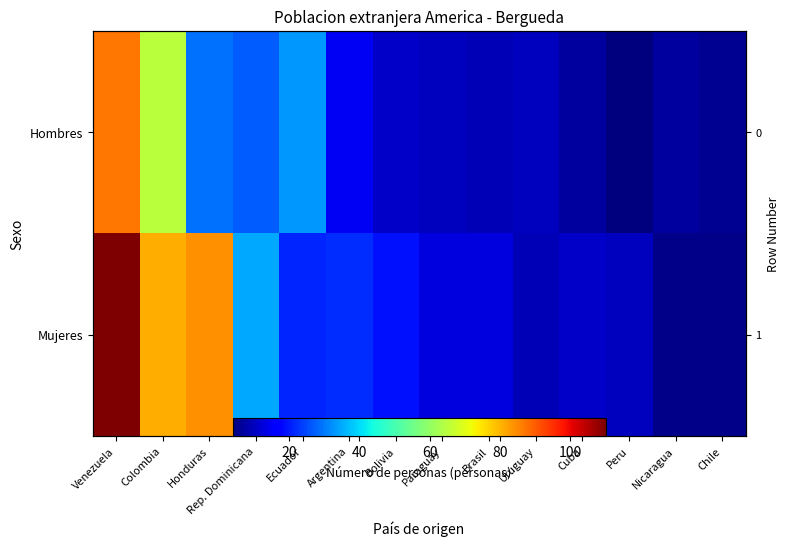

Which series changed the most between Argentina and Peru?

Mujeres